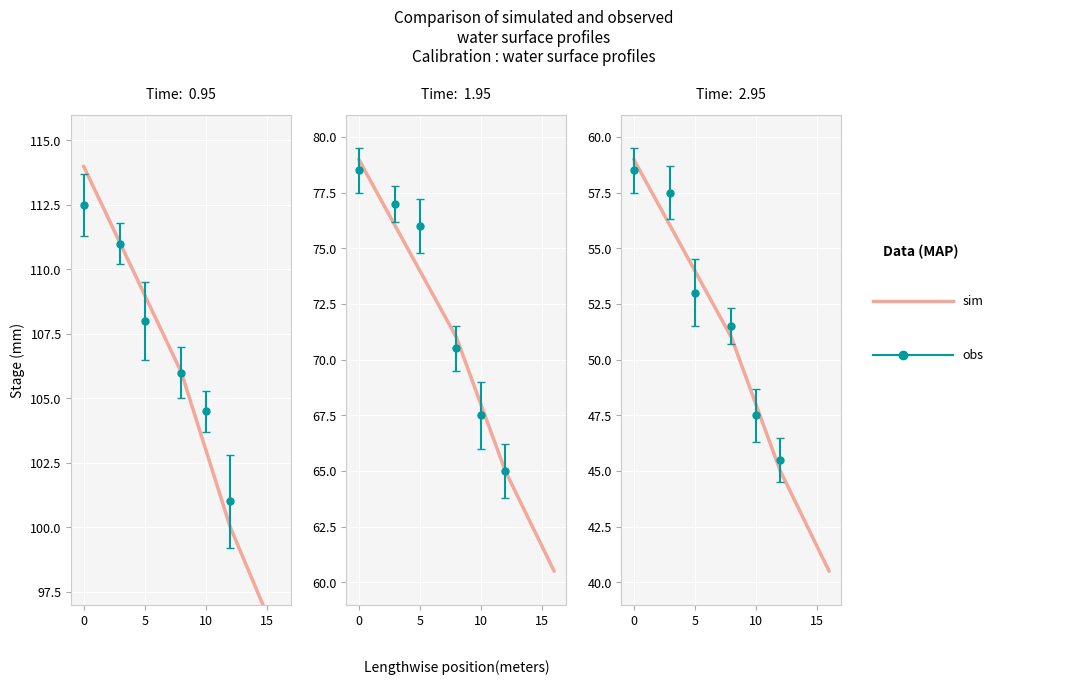

What is the change in value from −5 to 10?

-8.0